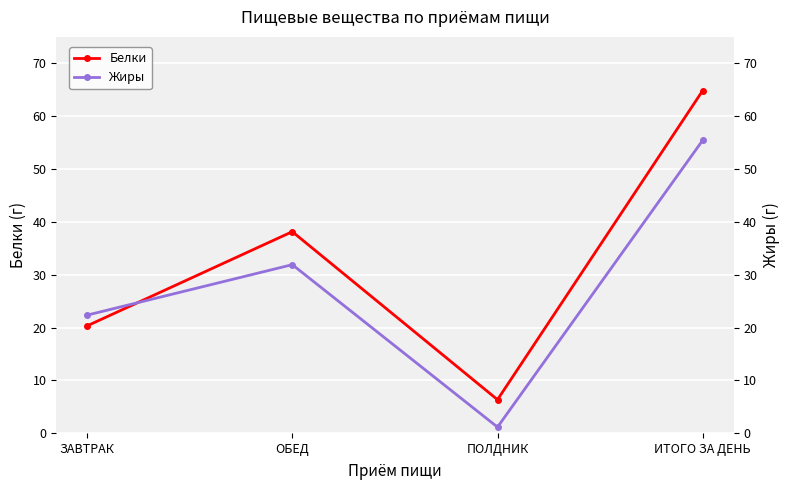

The Жиры series shows 0.4 at ПОЛДНИК. True or false?

False